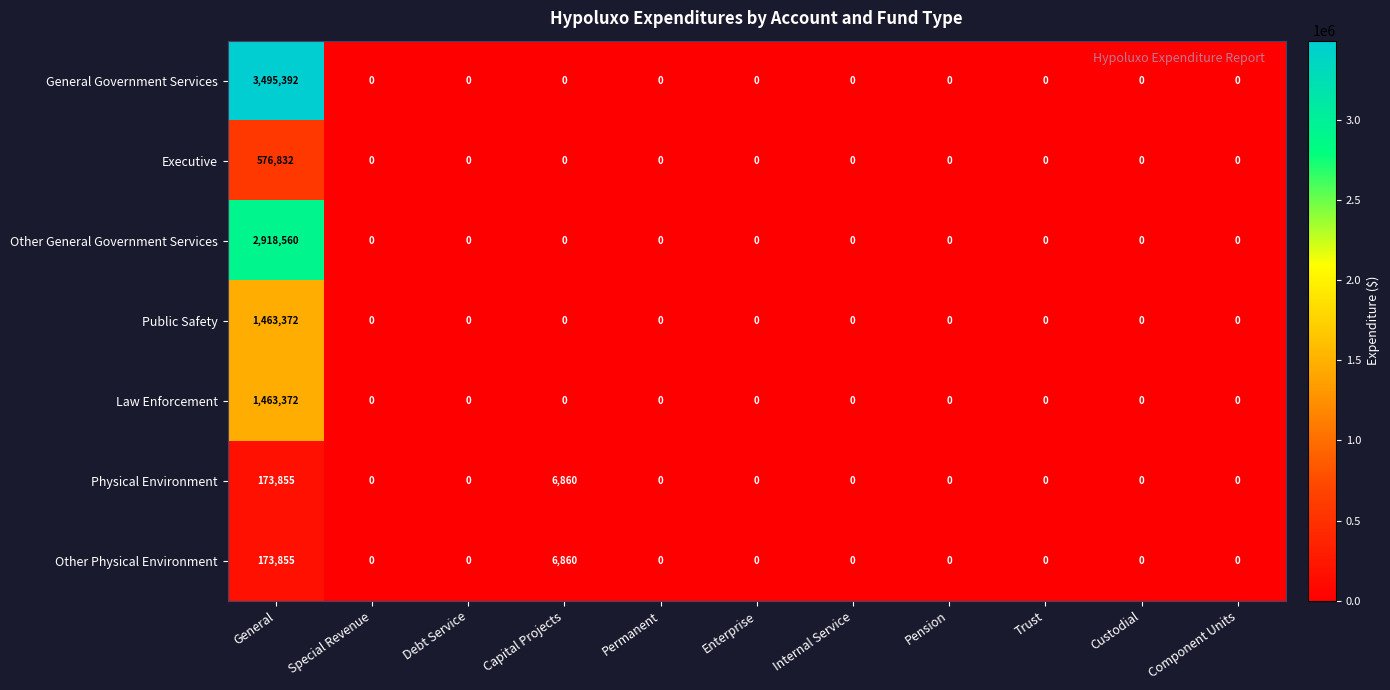

Which series has the largest range (max minus min)?

General Government Services